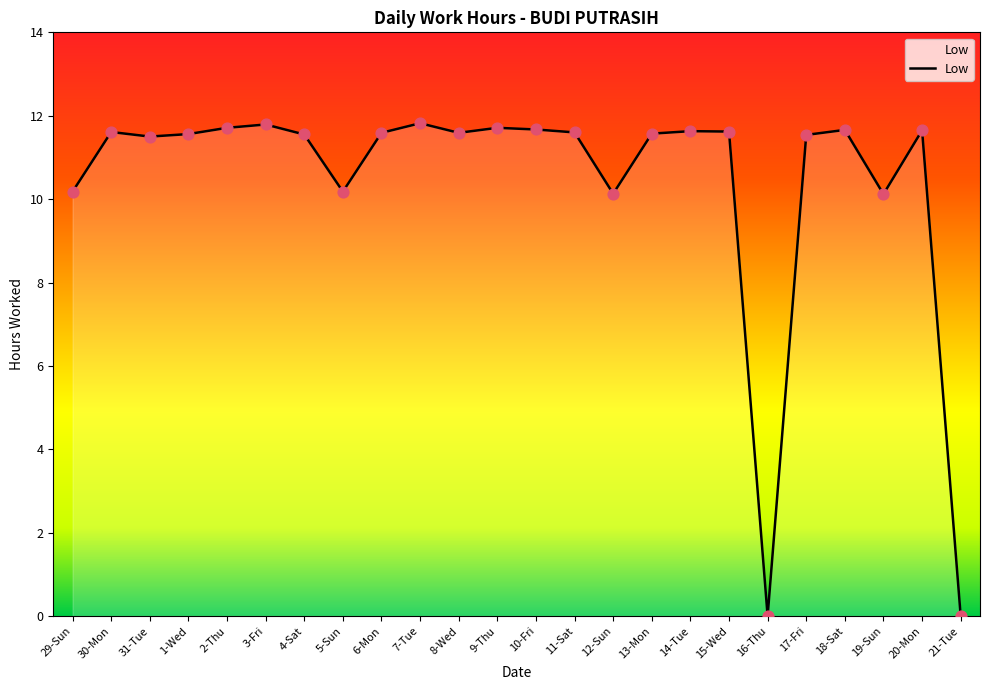

What is the ratio of the value at 11-Sat to the value at 1-Wed?

1.0